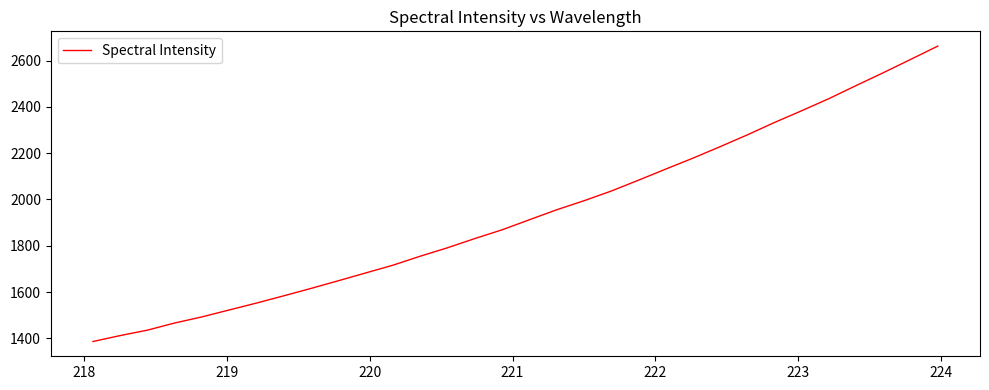

What is the smallest value displayed?

1386.8